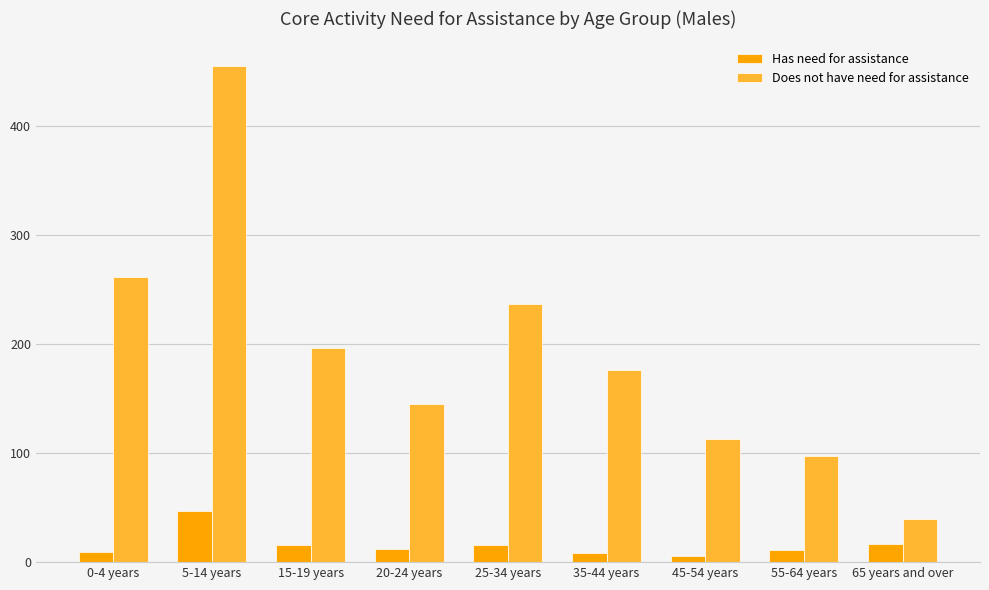

Is the value of Does not have need for assistance at 20-24 years greater than the value of Has need for assistance at 5-14 years?

Yes